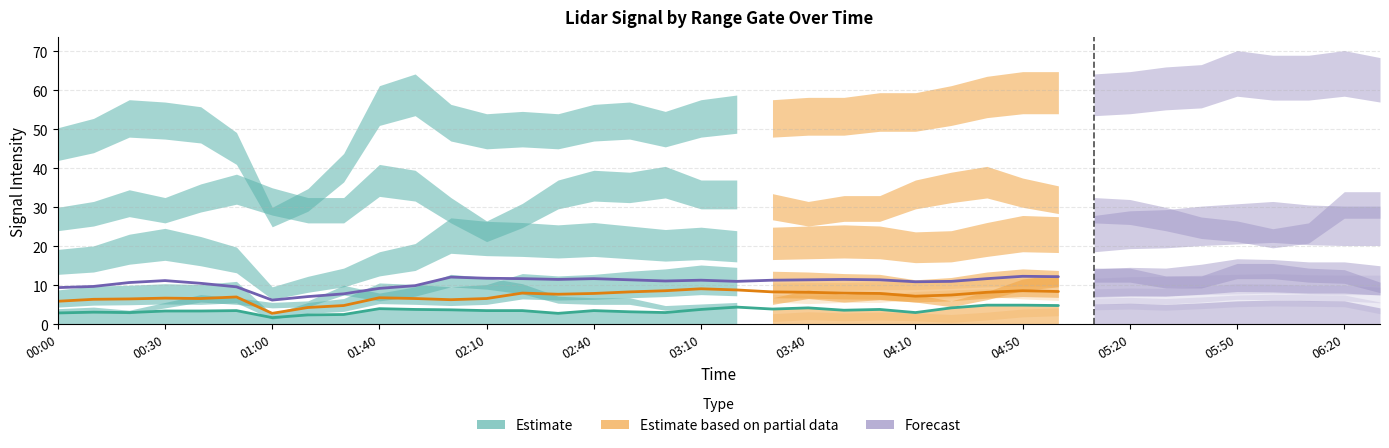

How many data points in Estimate based on partial data are above 7?

16